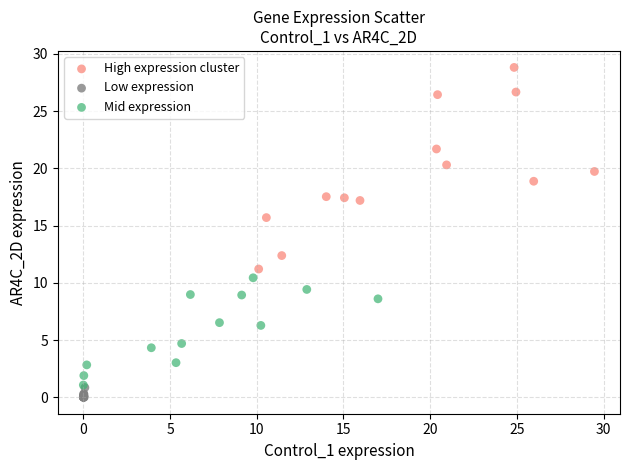

Which series contains the highest Y value?

High expression cluster